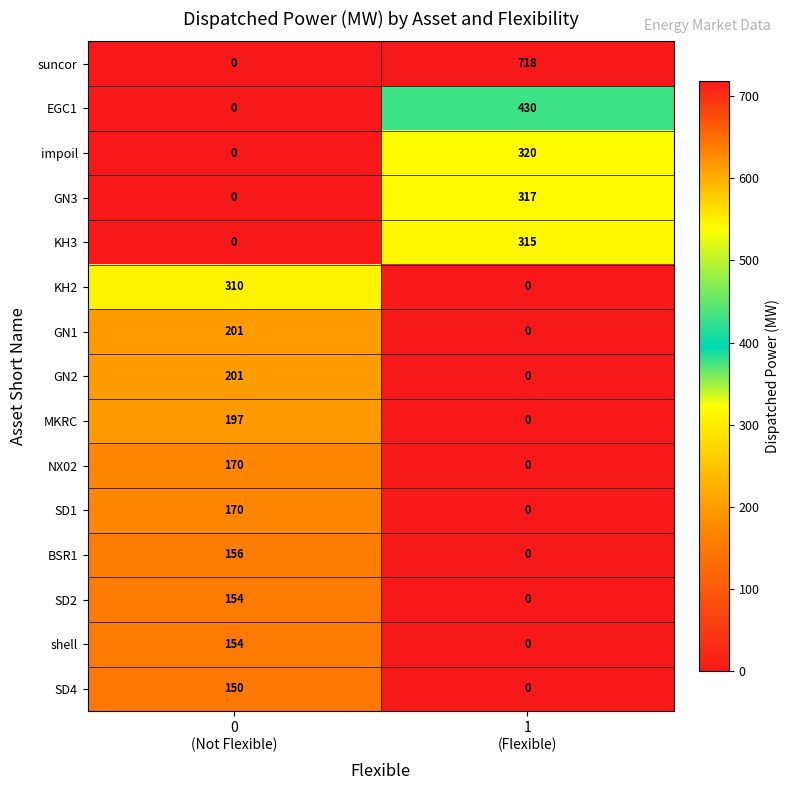

Between 0
(Not Flexible) and 1
(Flexible), which series saw the biggest shift?

suncor